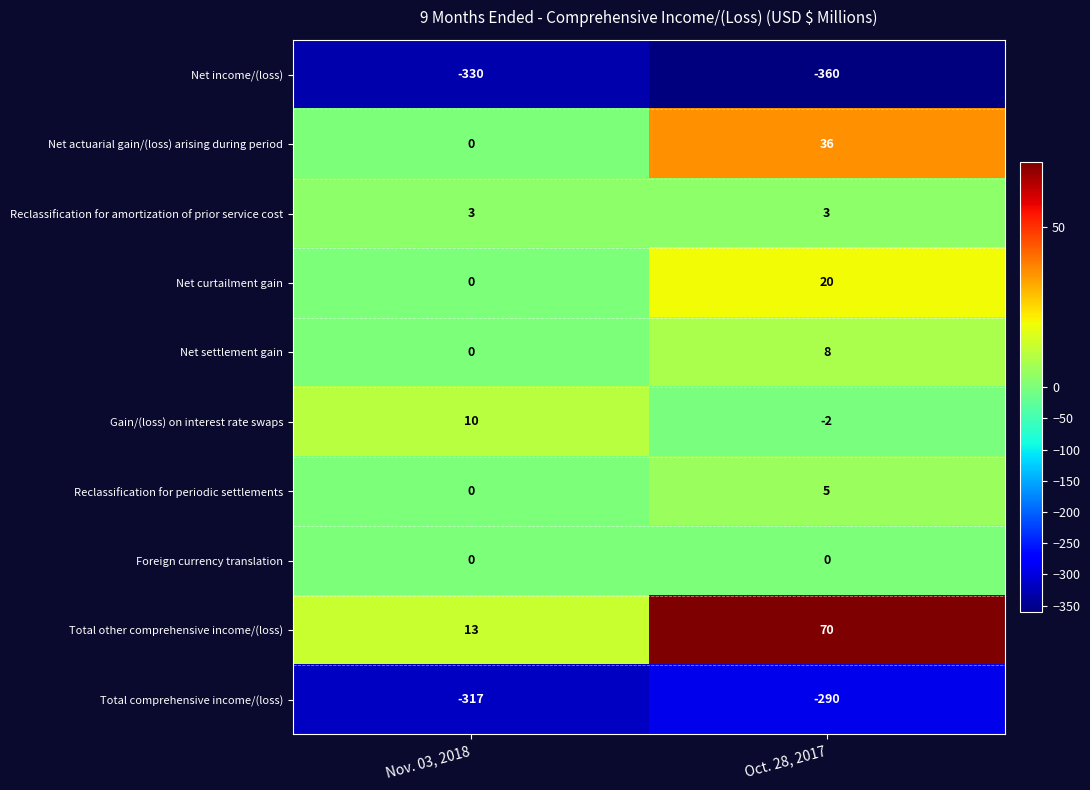

What is the smallest value displayed?

-360